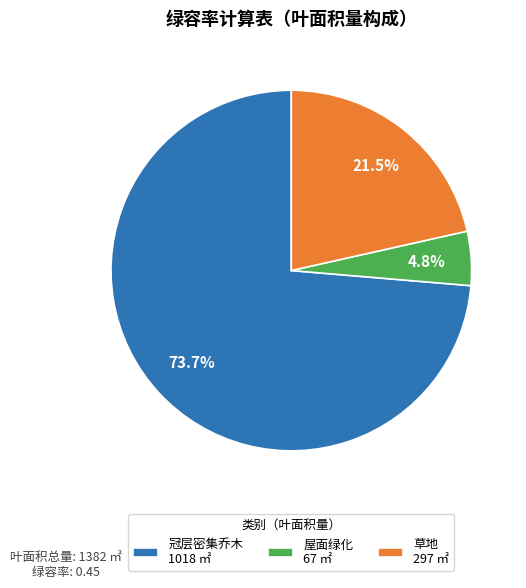

Is there any slice that represents more than half of the pie?

Yes